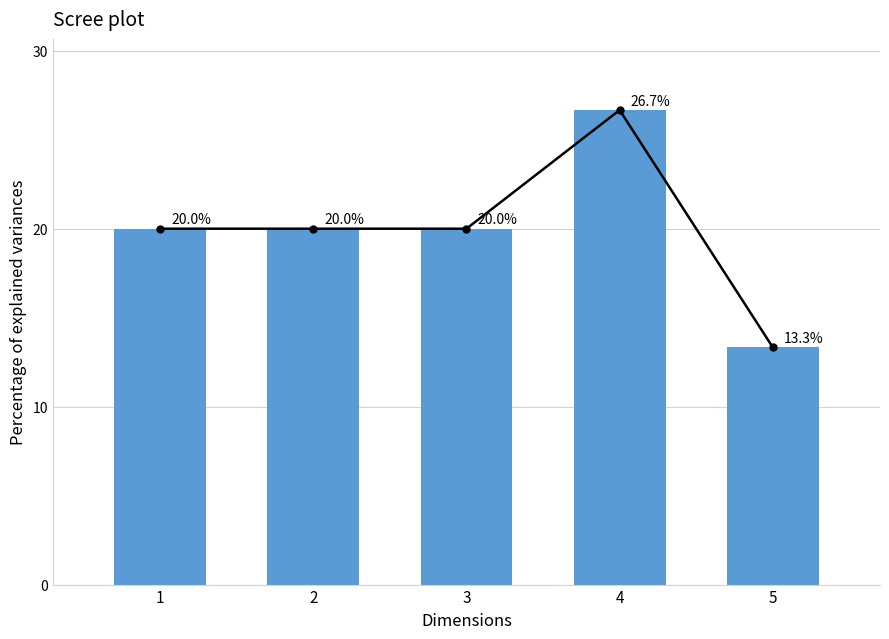

Which category has the lowest value across all series?

5